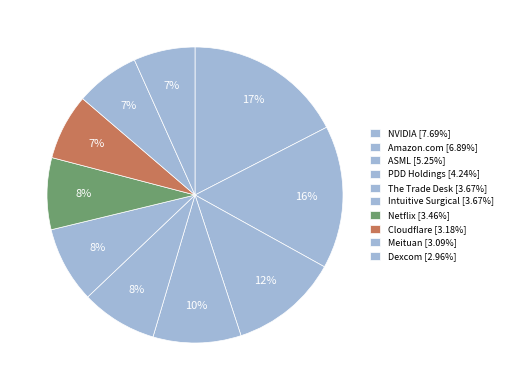

Which has a higher value, Intuitive Surgical or Dexcom?

Intuitive Surgical